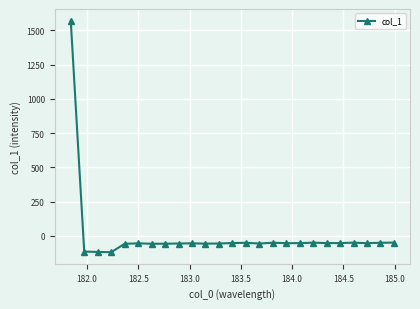

What is the sum of all values?

114.7